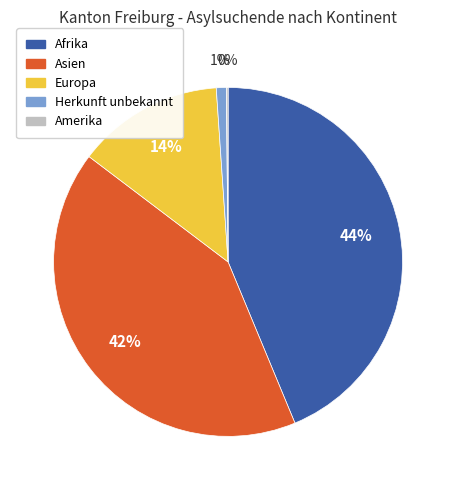

To the nearest percent, what is the difference between the Asien and Europa slice percentages?

28%